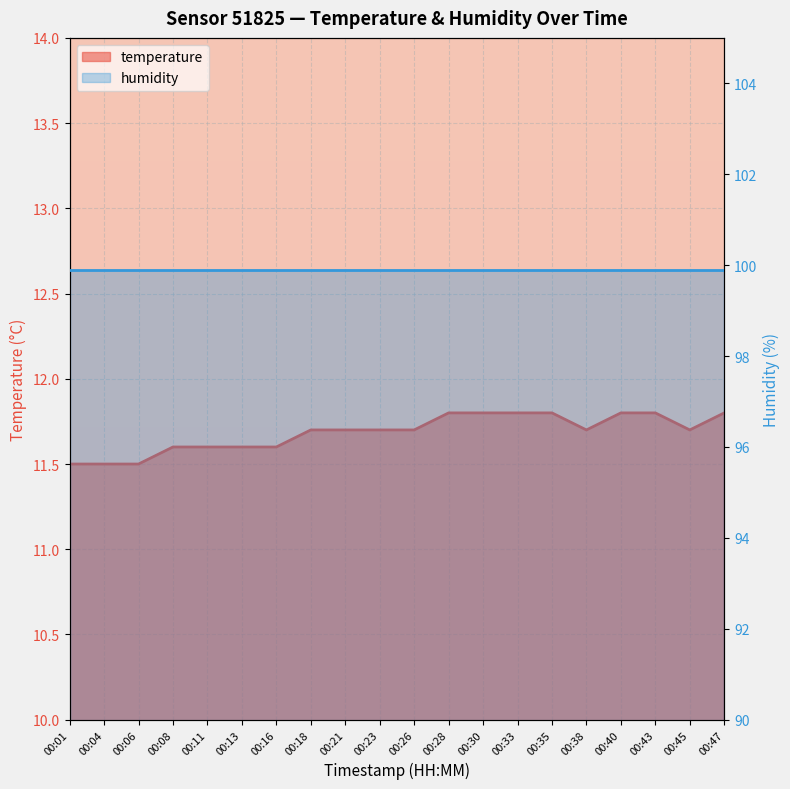

What is the value of the 10th point from the left?

11.7